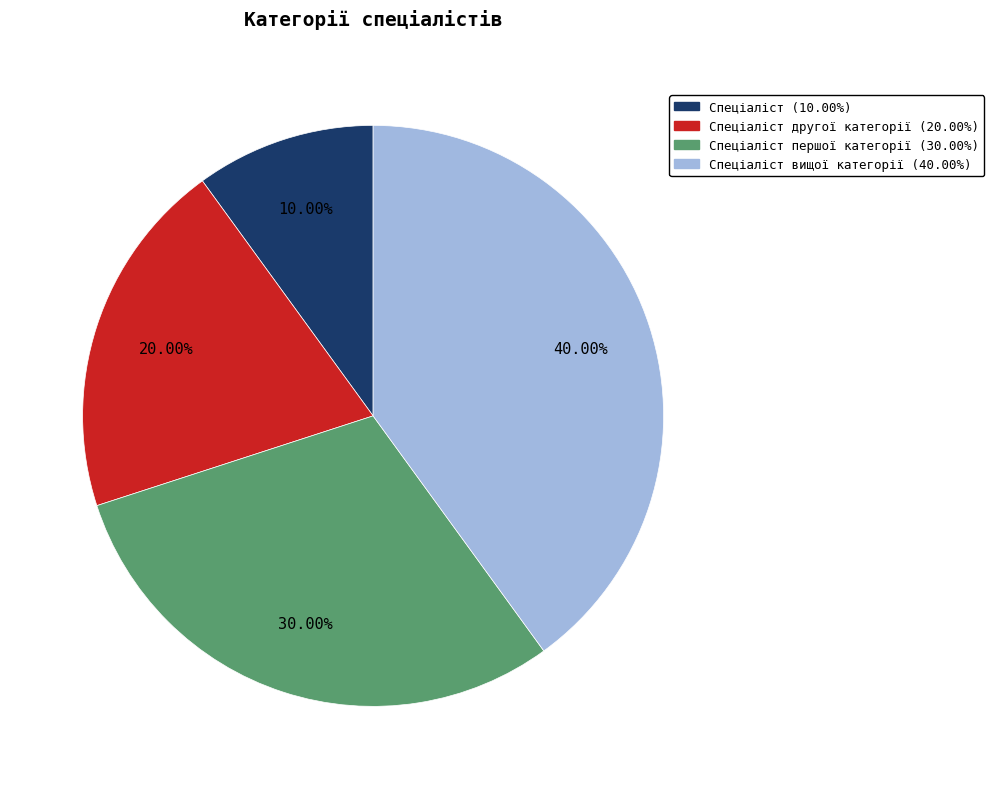

Combined, do Спеціаліст (10.00%) and Спеціаліст першої категорії (30.00%) account for over 50%?

No